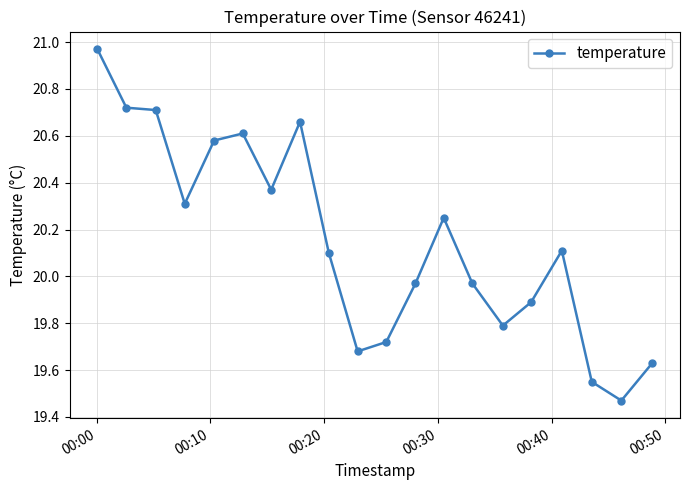

True or false: there are more than 0 points higher than both neighbors.

True